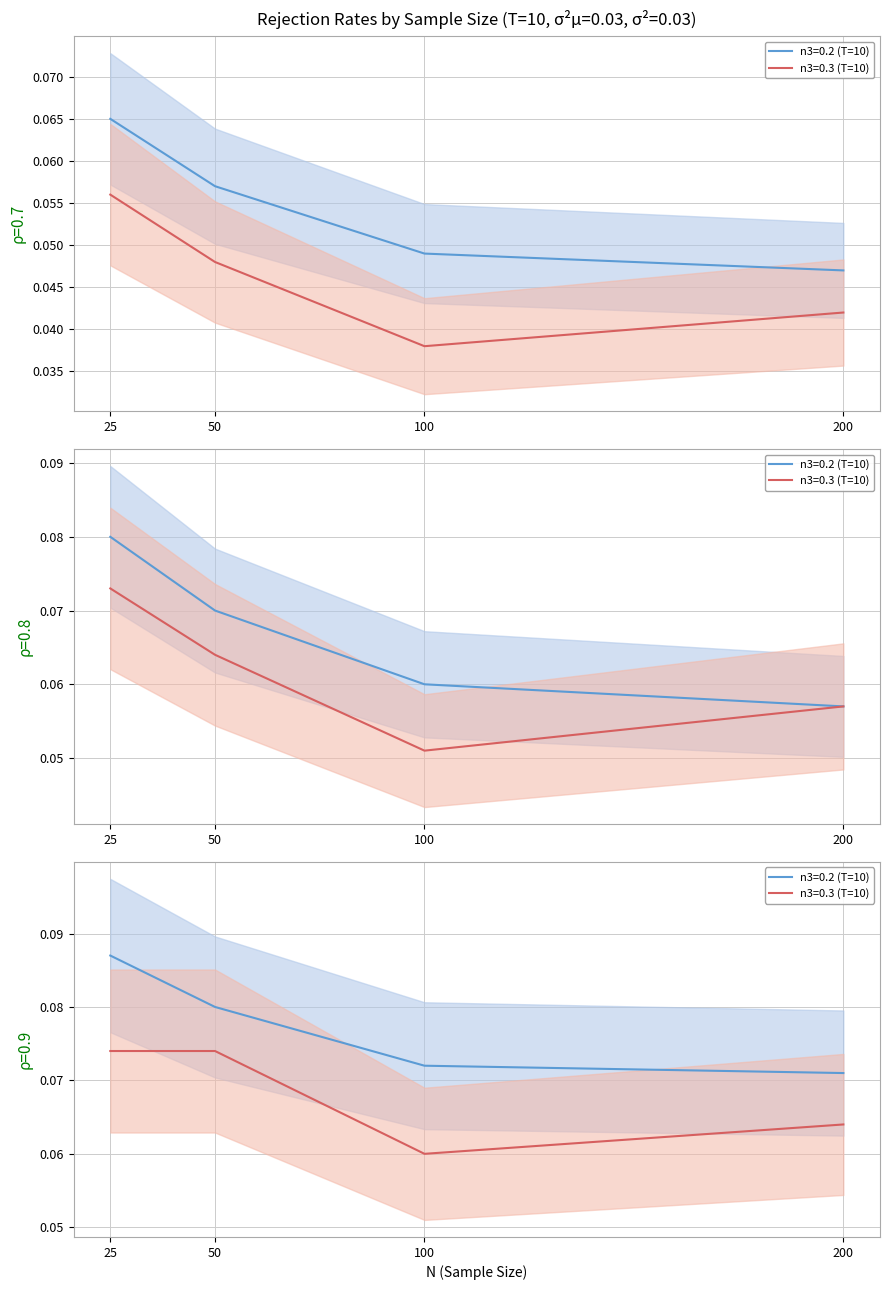

Count the number of data series in this chart.

6